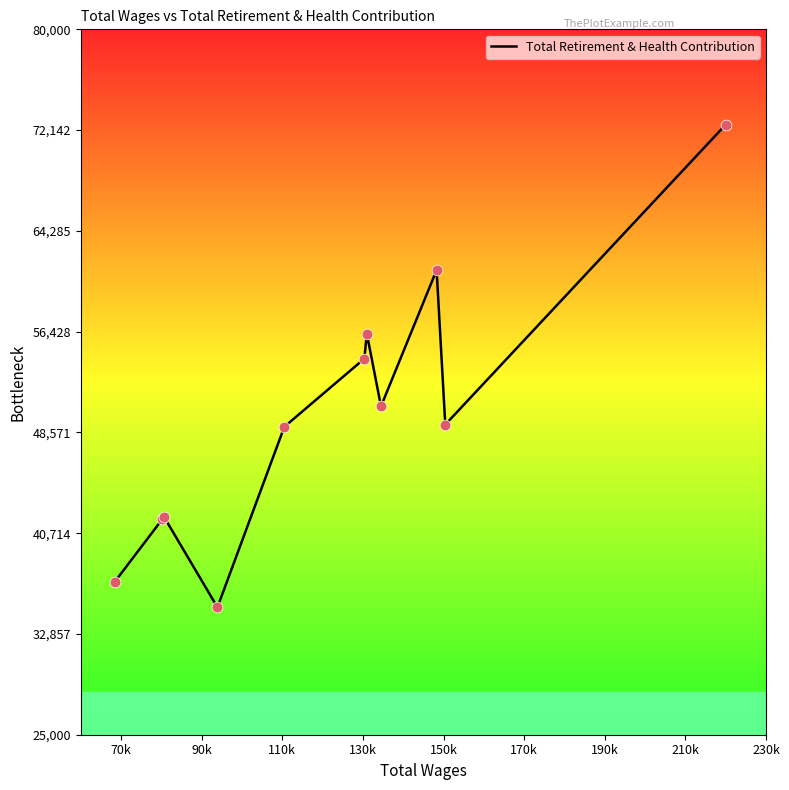

What is the difference between the maximum and minimum values?

37622